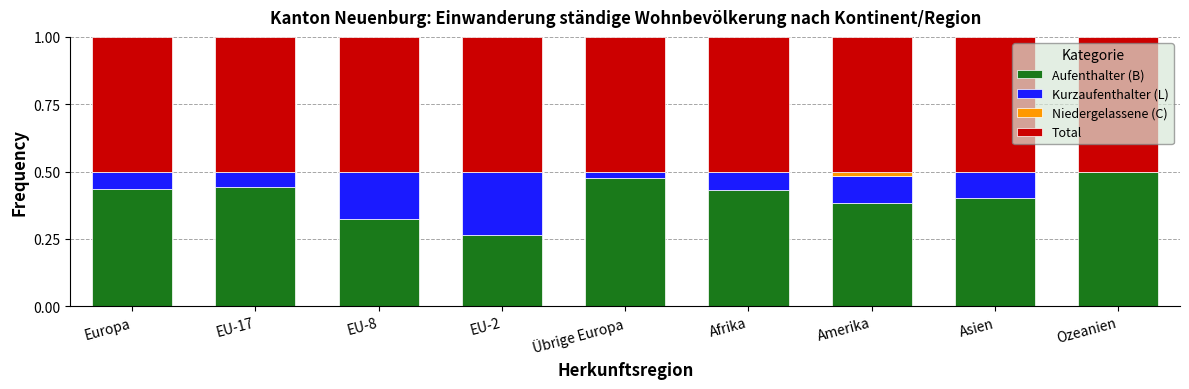

What is the total value across all series at Ozeanien?

1.0